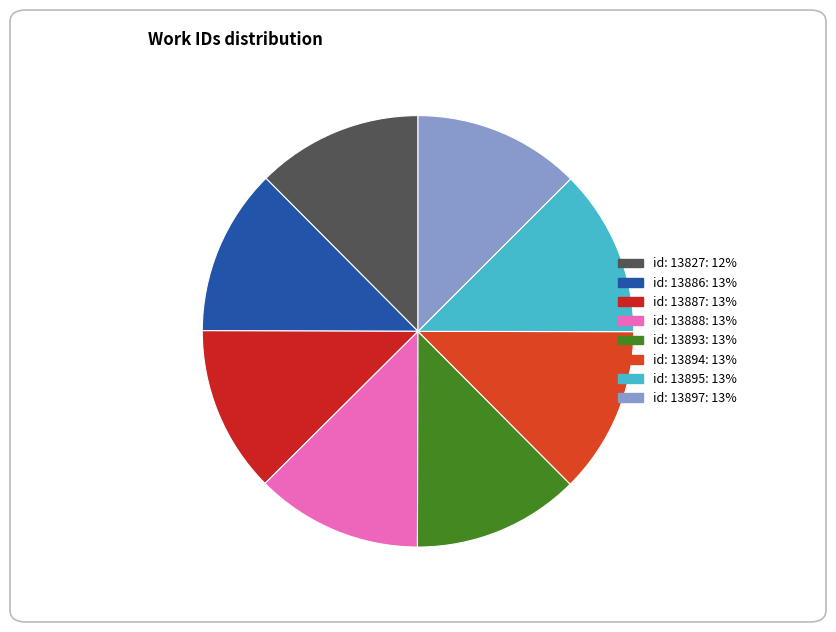

To the nearest percent, what portion does id: 13827 represent?

12%